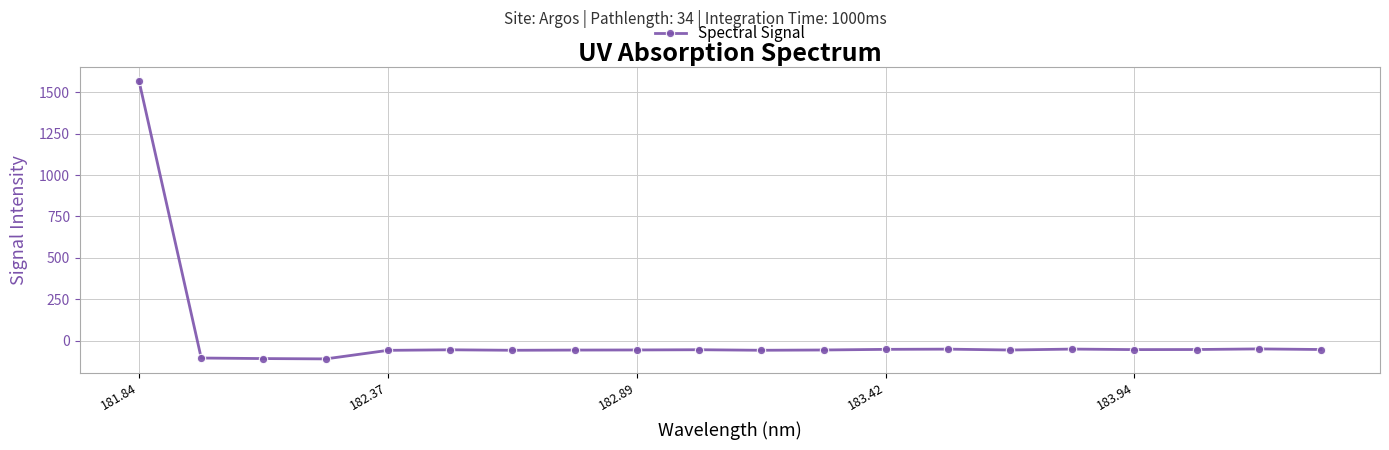

True or false: there are more than 0 points higher than both neighbors.

True